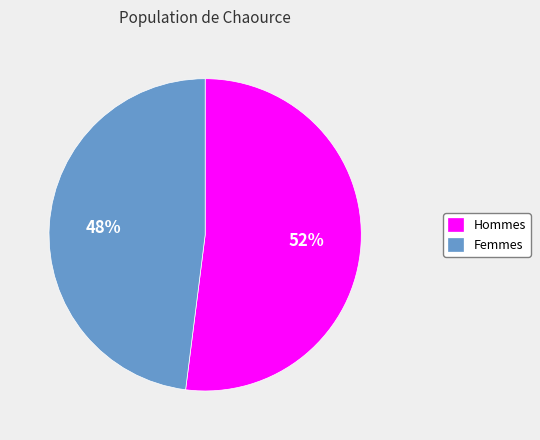

The Femmes slice represents 48% of the pie. True or false?

True